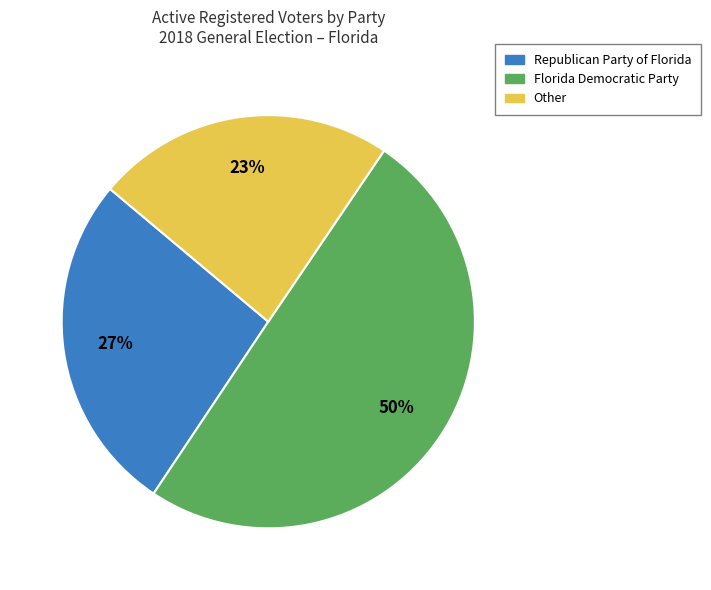

Between Republican Party of Florida and Other, which is larger?

Republican Party of Florida